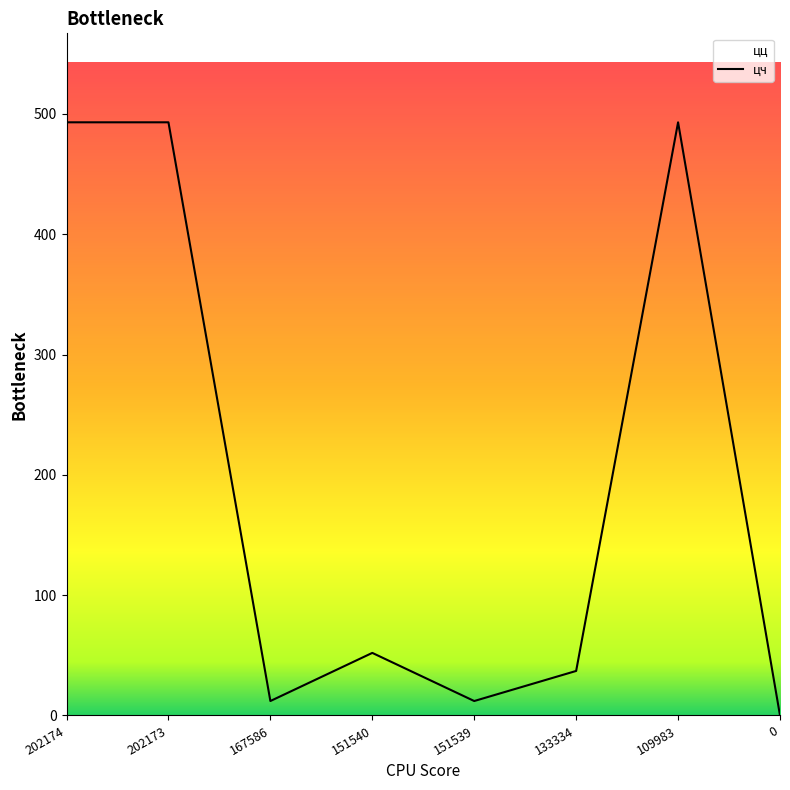

Rank the categories by value from lowest to highest.

0, 167586, 151539, 133334, 151540, 202174, 202173, 109983